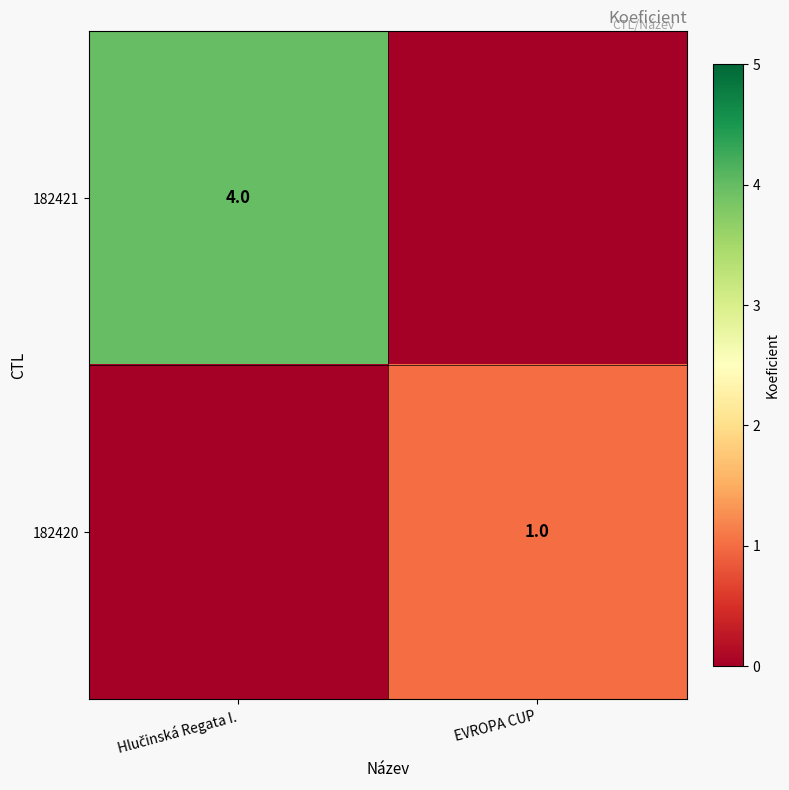

What is the total value across all series at Hlučinská Regata I.?

4